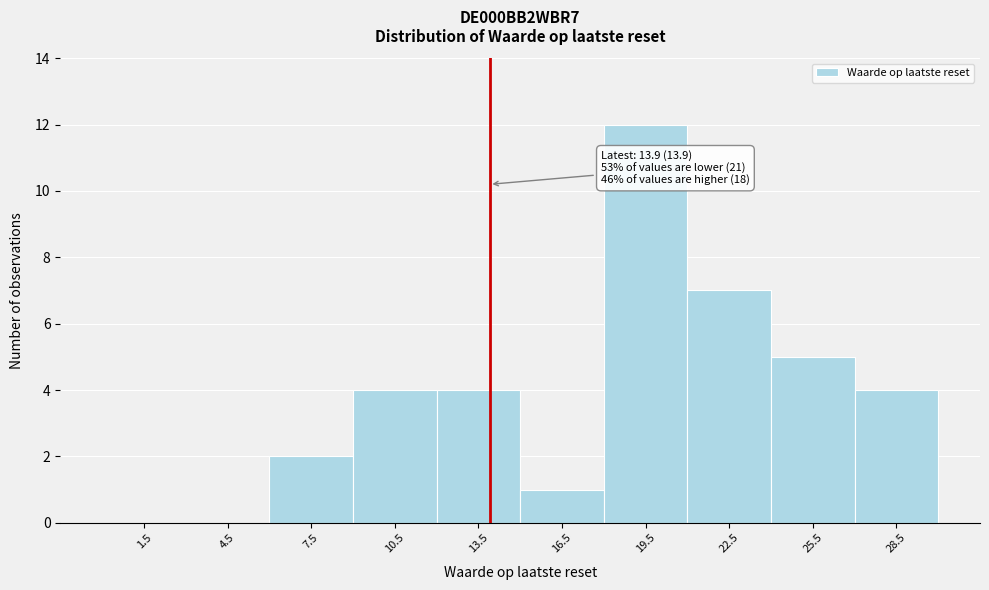

Over which range of the x-axis is the bar tallest?

18 to 21